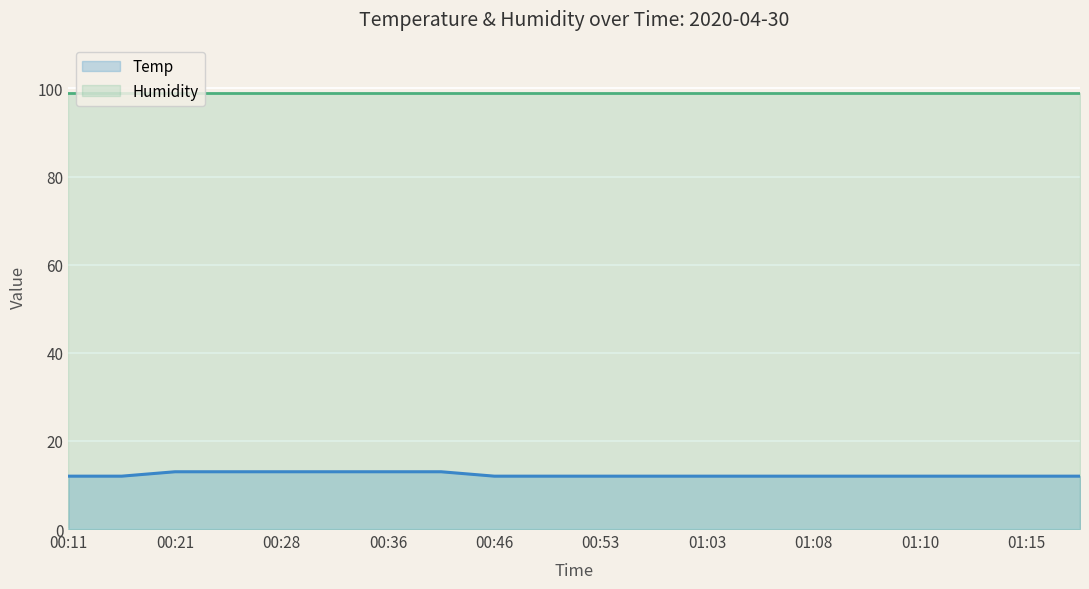

Rank the series by their maximum value, from lowest to highest.

Temp, Humidity